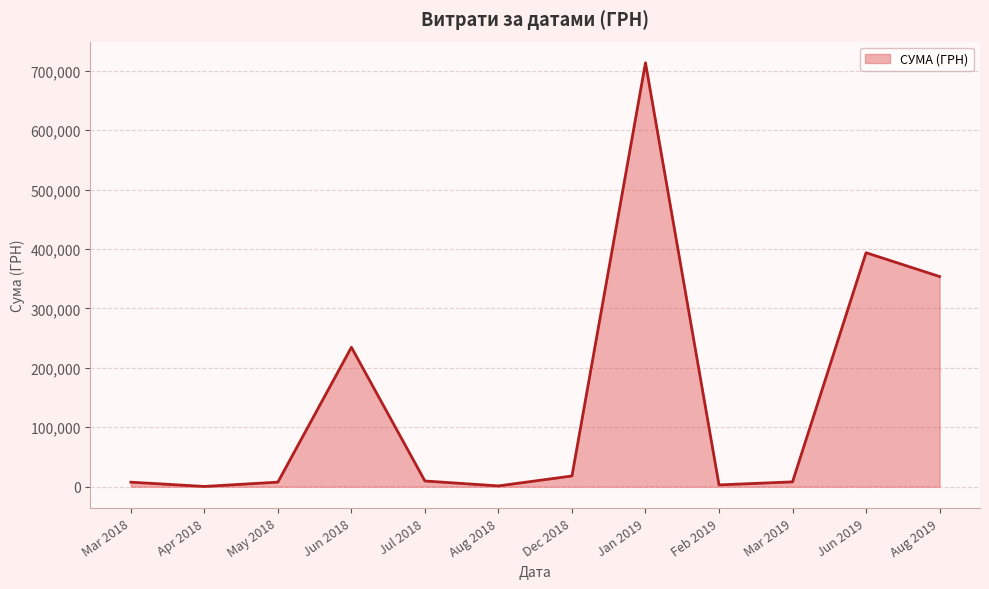

Is it true that the value at Jun 2018 is 155567.3?

False